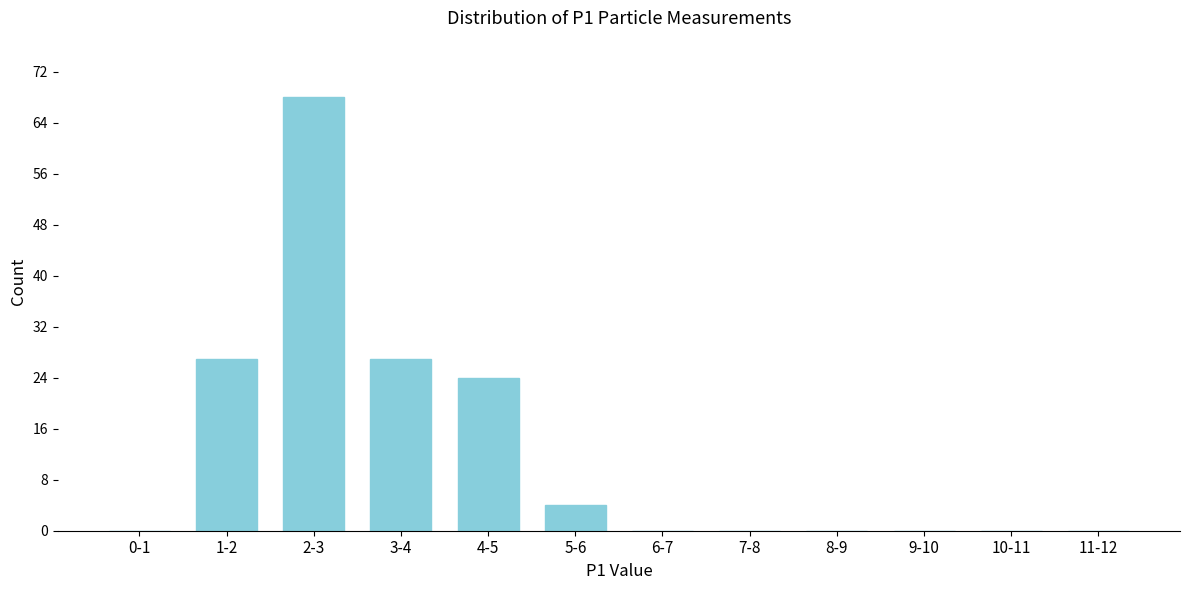

Reading left to right, extract all data points from this chart.

0-1=0	1-2=27	2-3=68	3-4=27	4-5=24	5-6=4	6-7=0	7-8=0	8-9=0	9-10=0	10-11=0	11-12=0